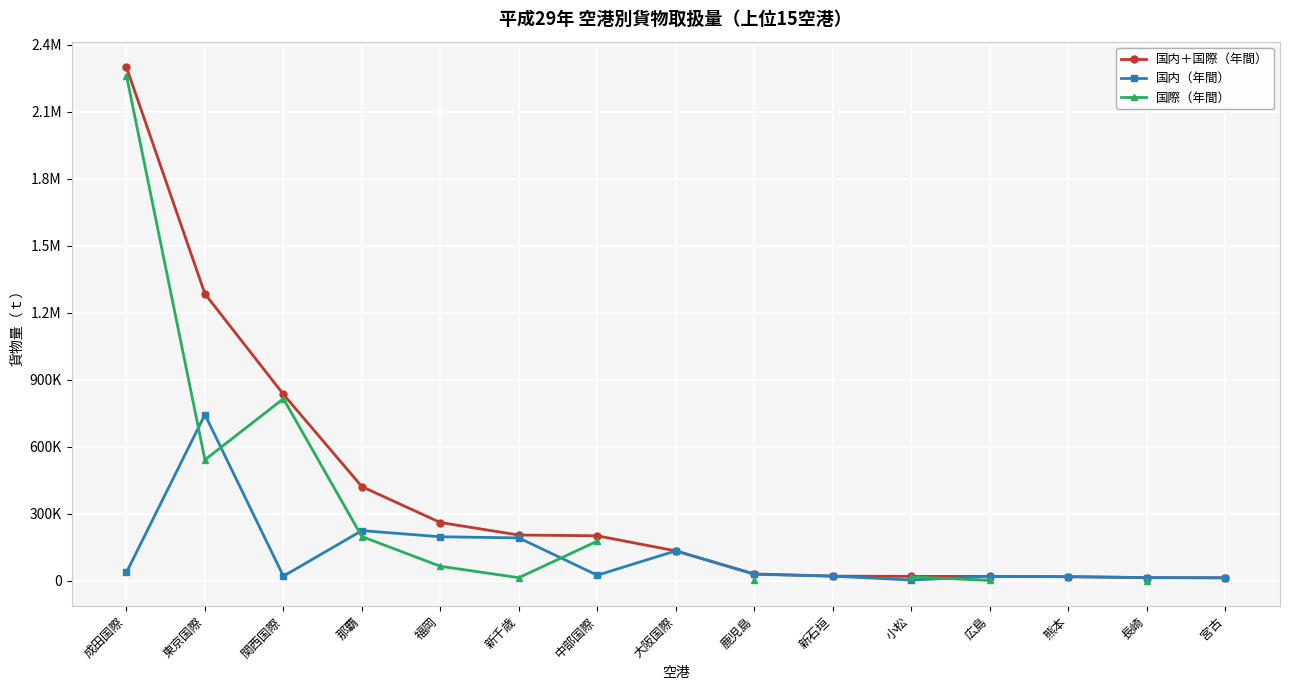

What is the value of the 国内＋国際（年間） point at the 14th from the left?

13266.0